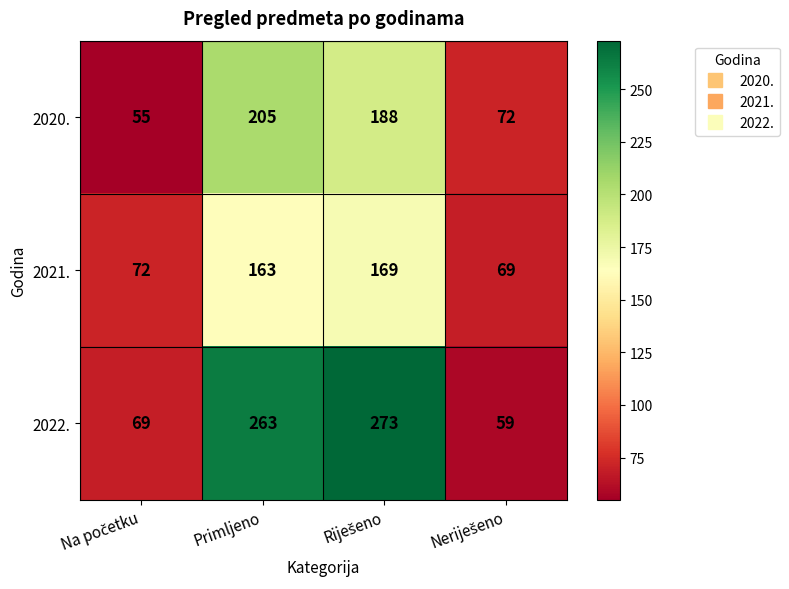

Reading right to left, transcribe all the data shown in this chart.

2020.: 72	188	205	55
2021.: 69	169	163	72
2022.: 59	273	263	69